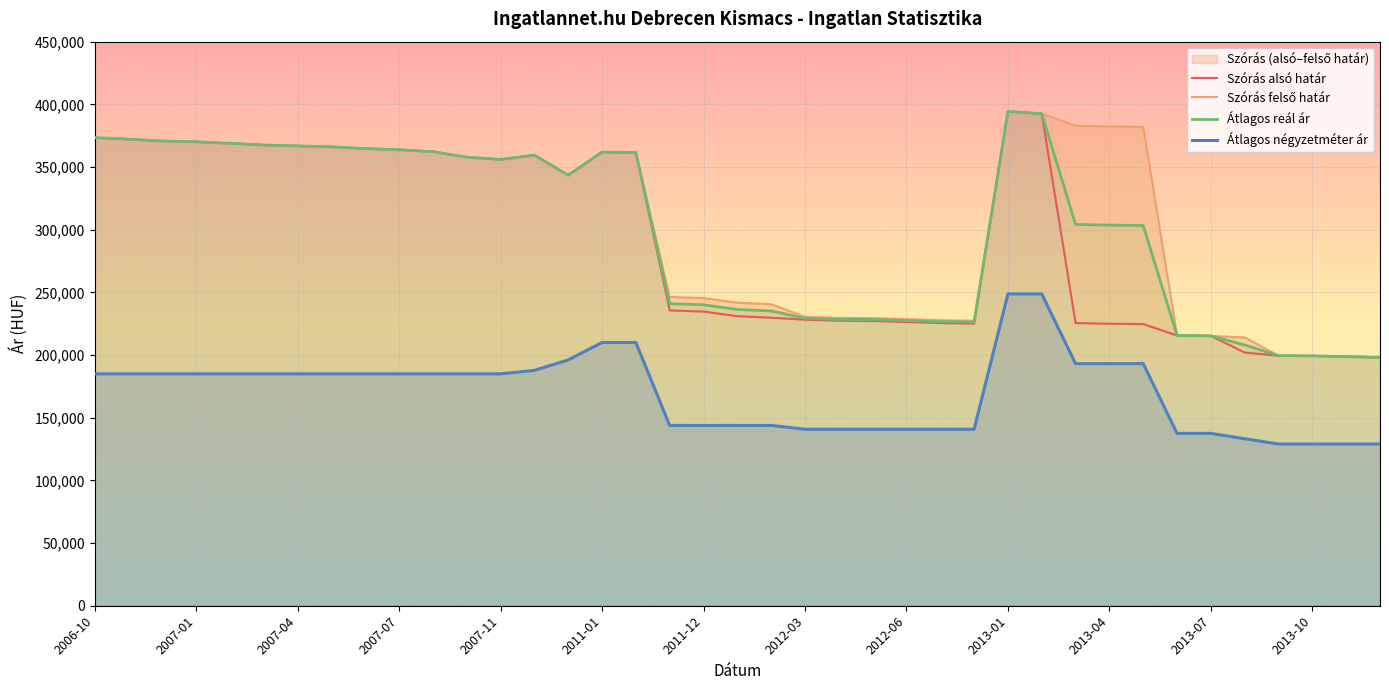

True or false: Átlagos négyzetméter ár and Átlagos reál ár cross at least once.

False